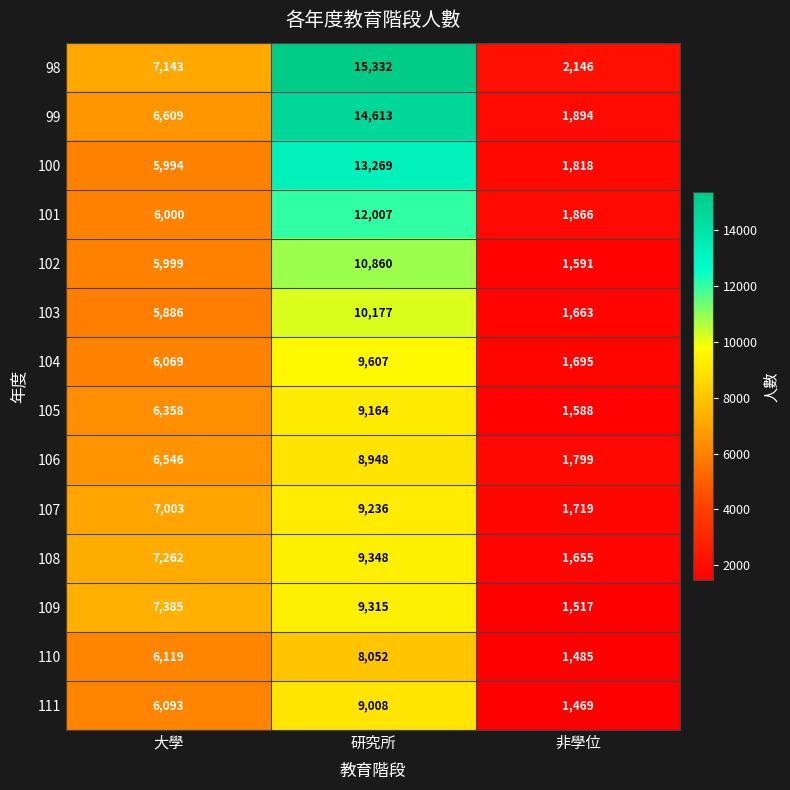

Between 大學 and 非學位, which series saw the biggest shift?

109